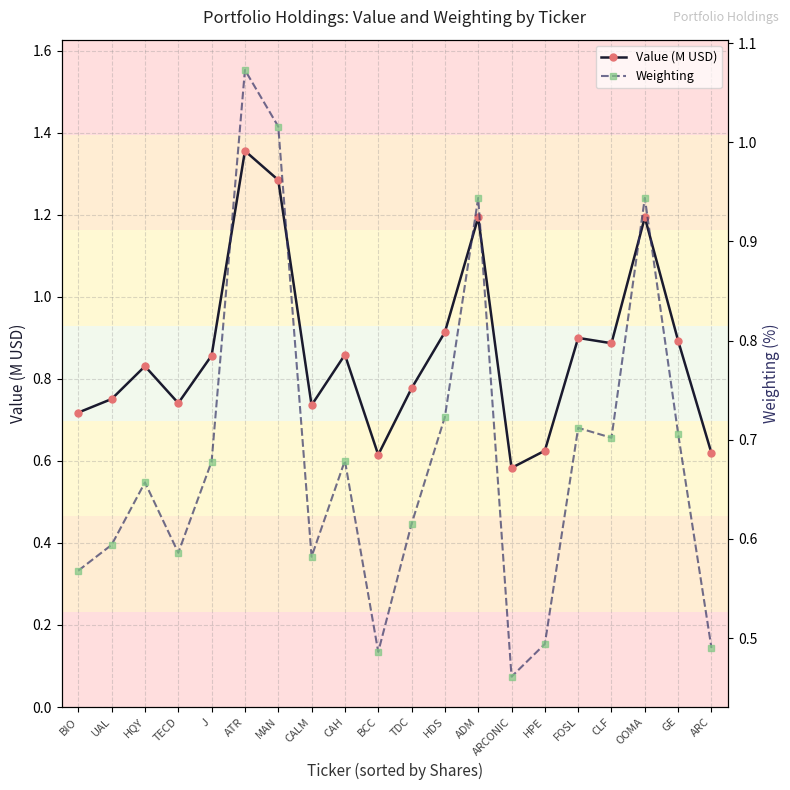

What is the label of the 11th point from the left?

TDC